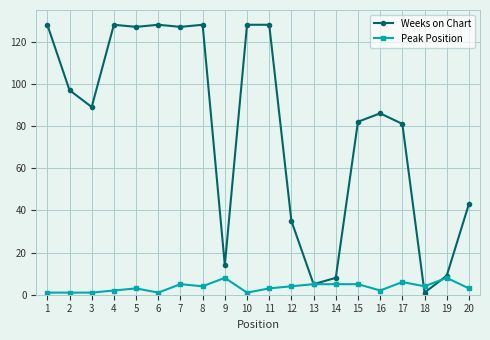

True or false: Peak Position has more than 2 interior local peaks.

True